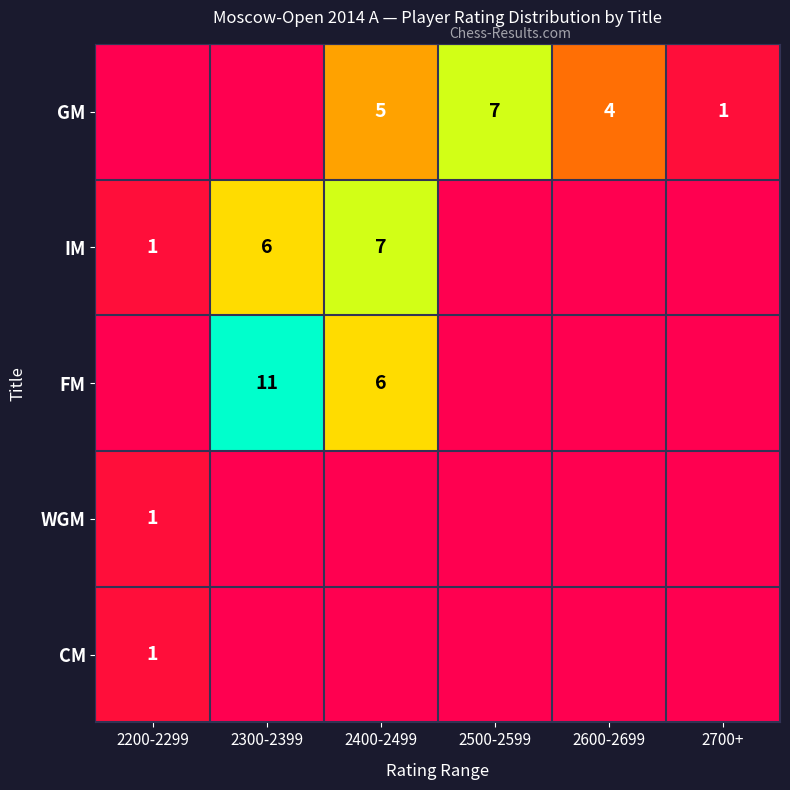

What is the sum of all IM values?

14